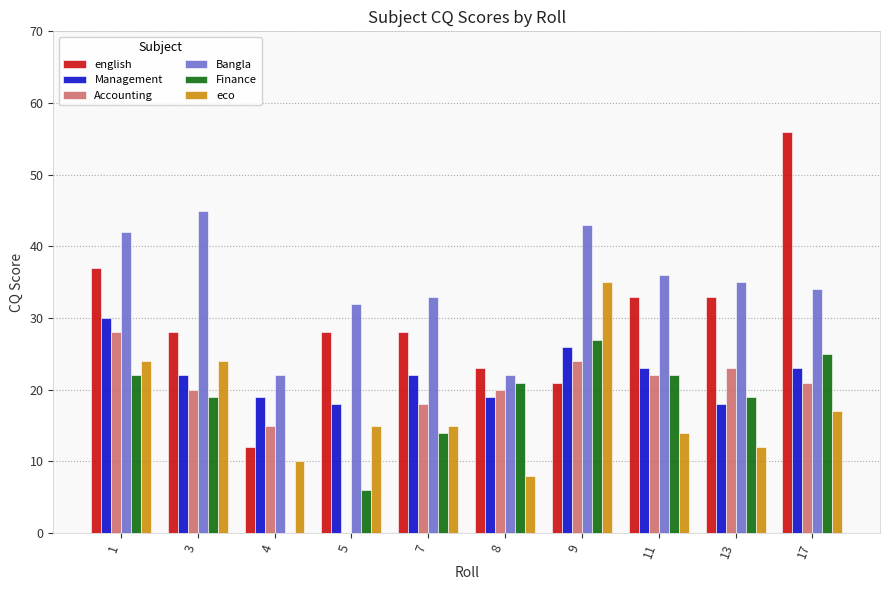

What is the sum of all english values?

299